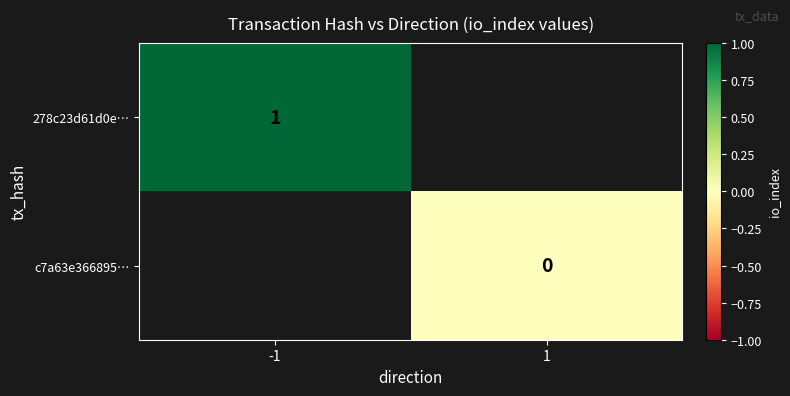

Is it true that 278c23d61d0e… equals 2 at -1?

False